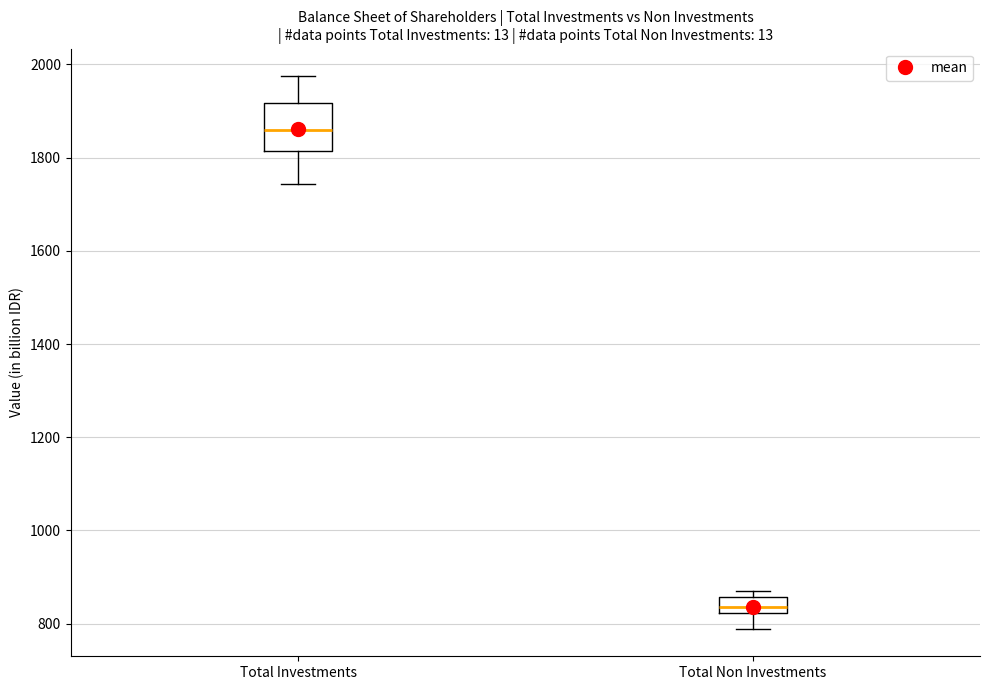

Where does the median line of the box for Total Investments sit on the y-axis? The values are not printed on the chart, so give them approximately, as read against the axis.

1860